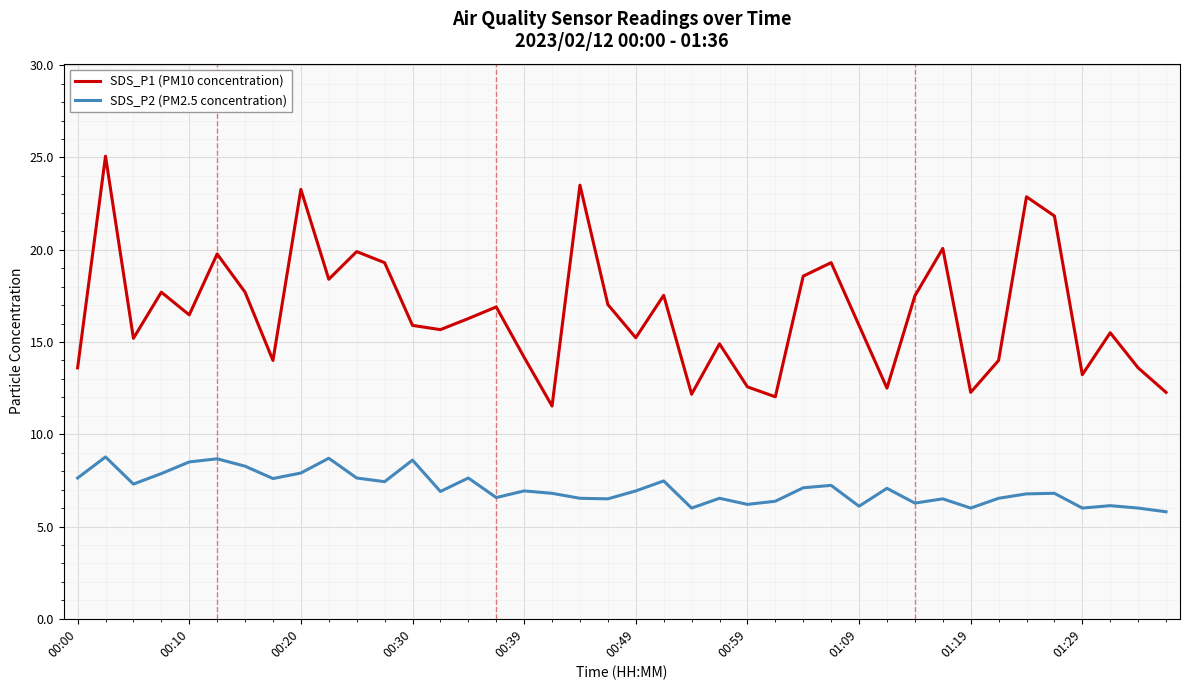

True or false: SDS_P1 (PM10 concentration) and SDS_P2 (PM2.5 concentration) intersect in this chart.

False